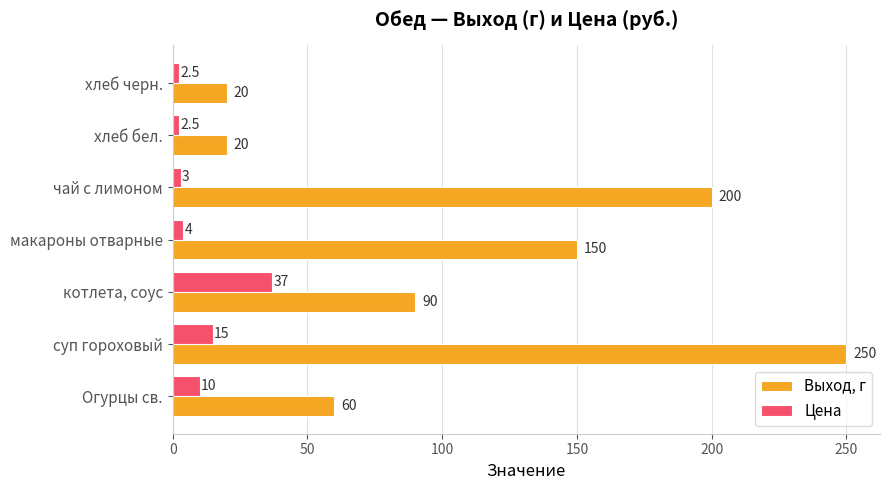

Rank the series by their maximum value, from lowest to highest.

Цена, Выход, г